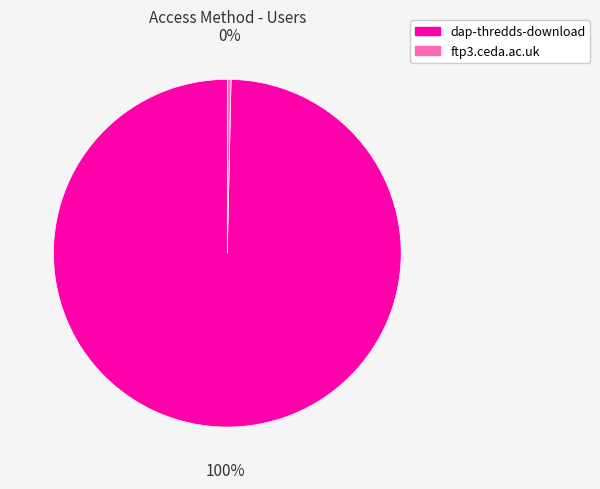

Which category has the smallest portion of the pie?

ftp3.ceda.ac.uk